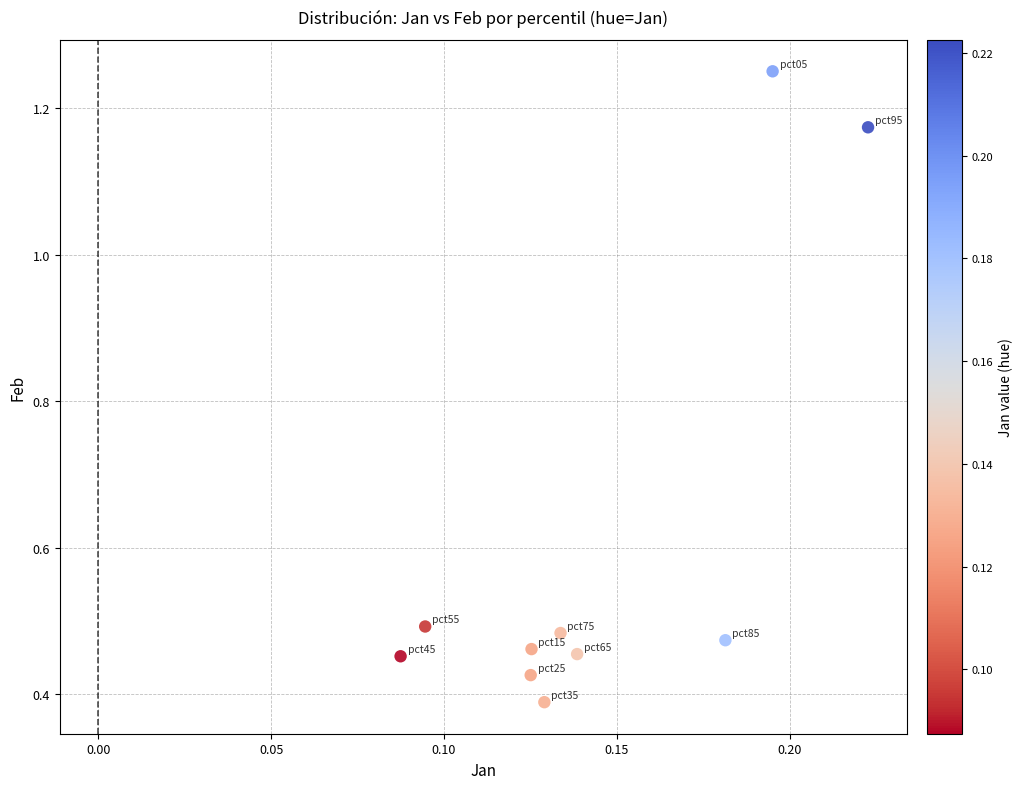

What is the average Y value?

0.6